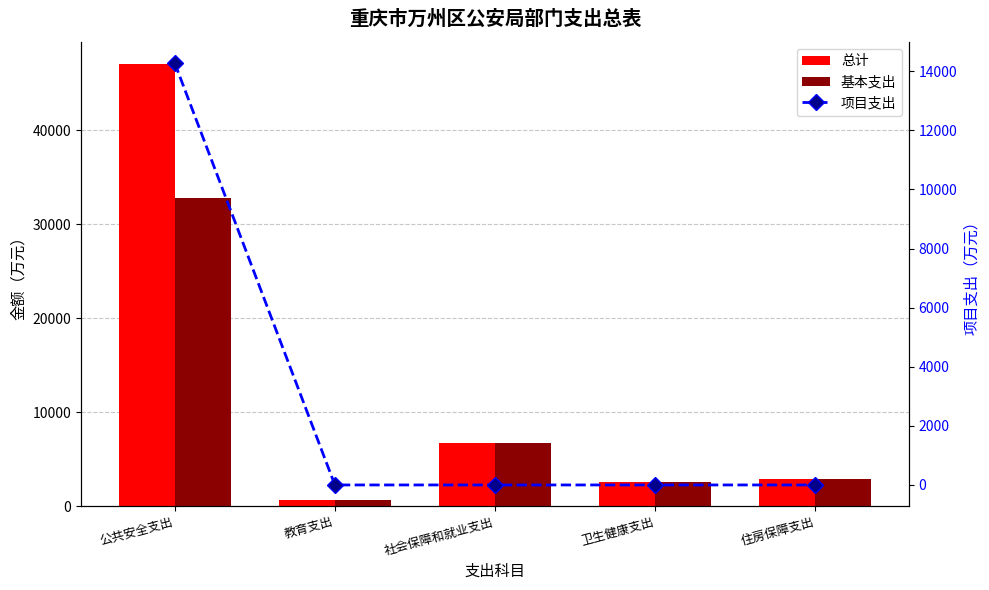

At which label does 项目支出 reach its minimum?

教育支出